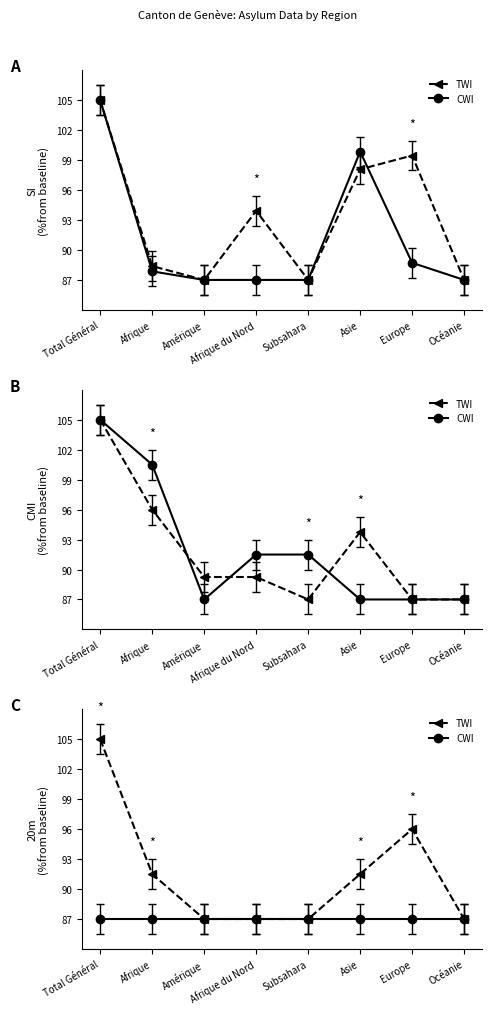

What is the label of the 7th point from the right?

Afrique